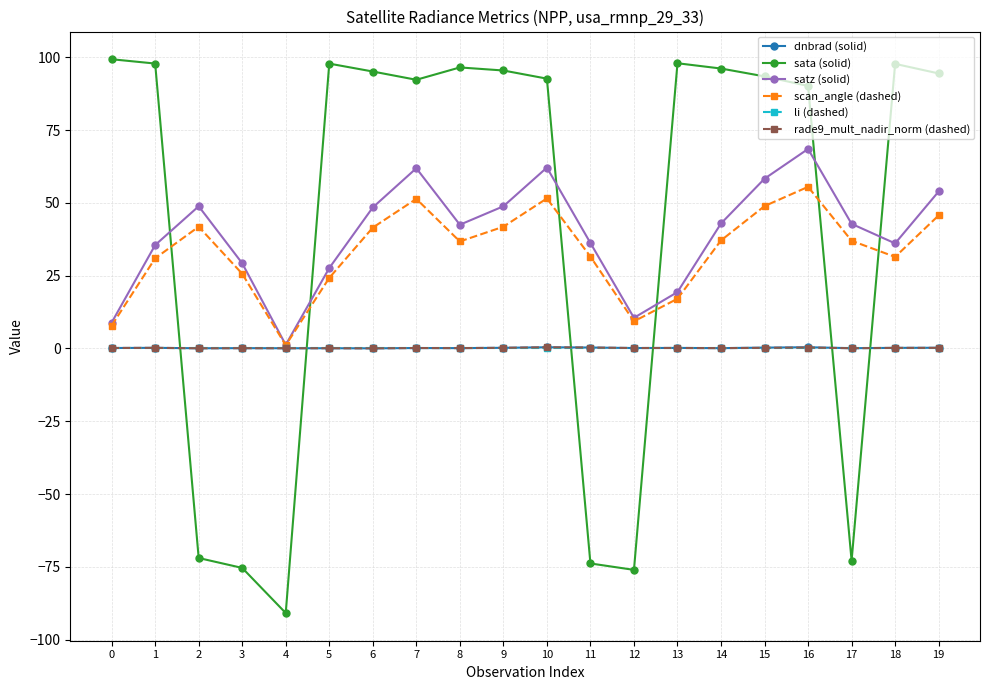

What are all the series names shown in the legend?

dnbrad (solid), sata (solid), satz (solid), scan_angle (dashed), li (dashed), rade9_mult_nadir_norm (dashed)